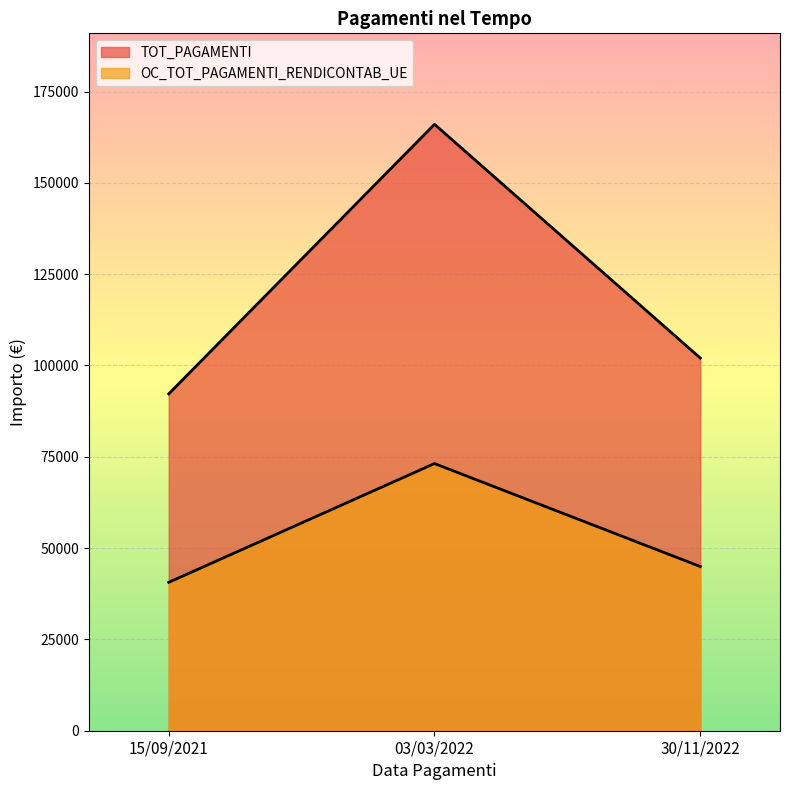

What is the minimum value for TOT_PAGAMENTI?

92222.6